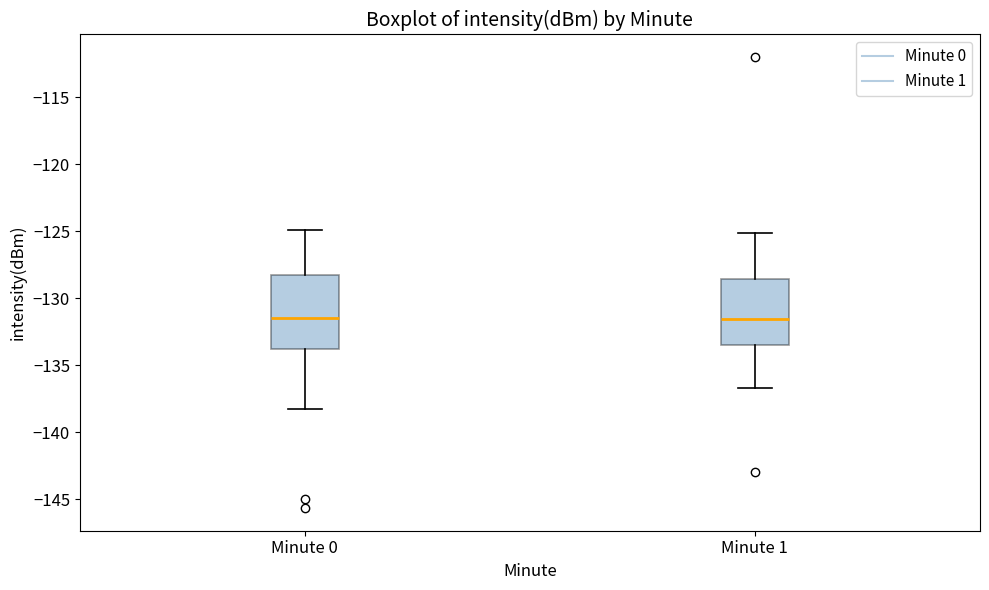

Reading left to right, read every box against the y-axis: the position of its median line, the range the box covers, and the ends of its whiskers. The values are not printed on the chart, so give them approximately, as read against the axis.

Minute 0: median -131.5, box -134.0 to -128.5, whiskers -138.5 to -125.0
Minute 1: median -131.5, box -133.5 to -128.5, whiskers -136.5 to -125.0